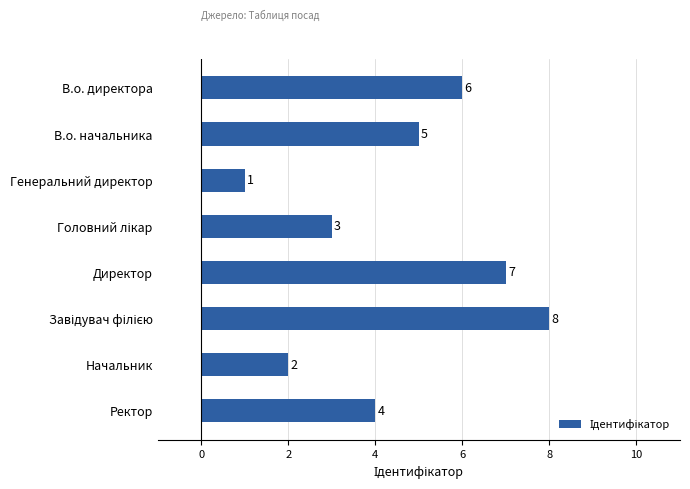

At which category does the chart reach its minimum across all series?

Генеральний директор